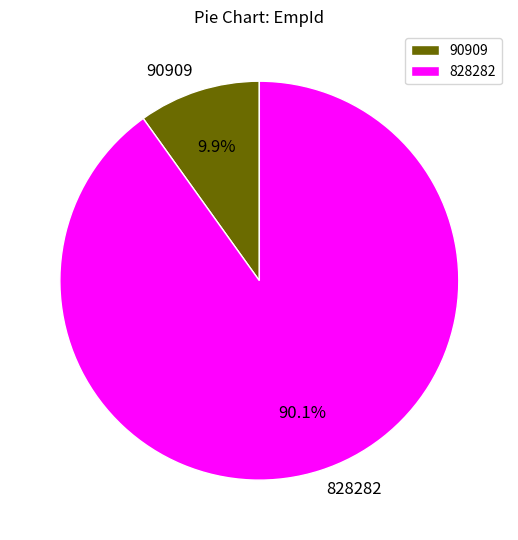

Rank the categories by value from highest to lowest.

828282, 90909